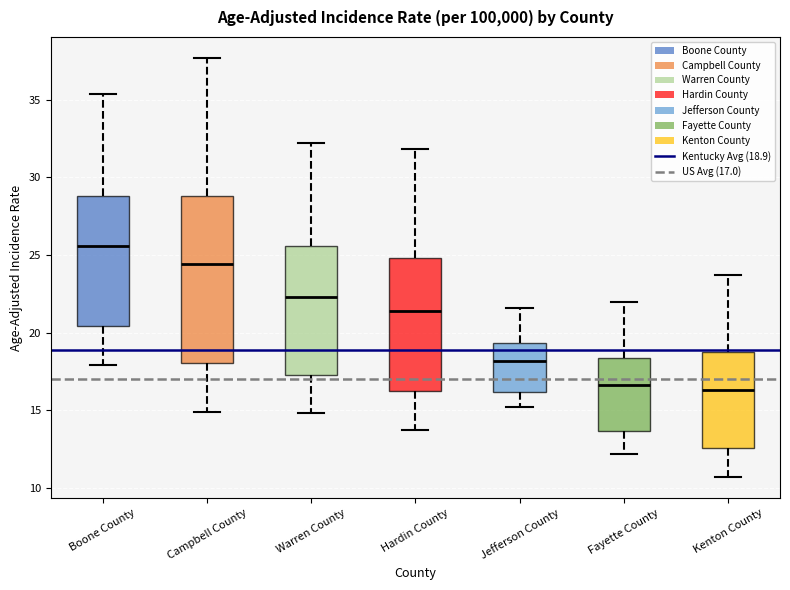

Where is the lower edge of the box for Fayette County on the y-axis? The values are not printed on the chart, so give them approximately, as read against the axis.

13.5